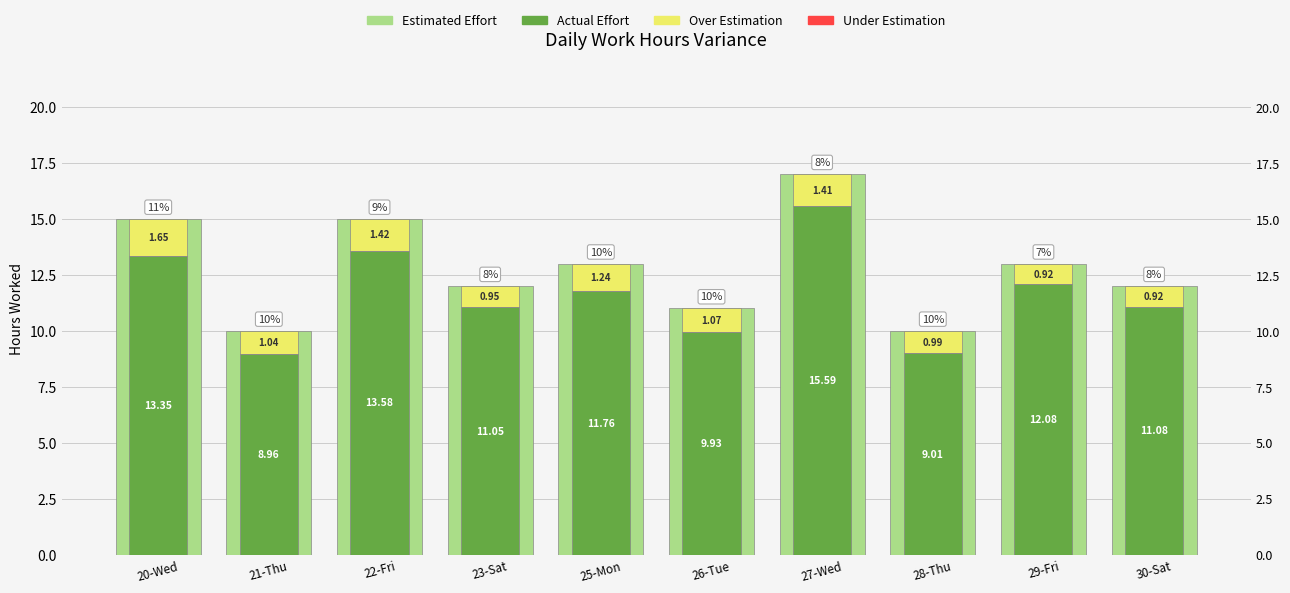

Which category has the lowest value across all series?

20-Wed